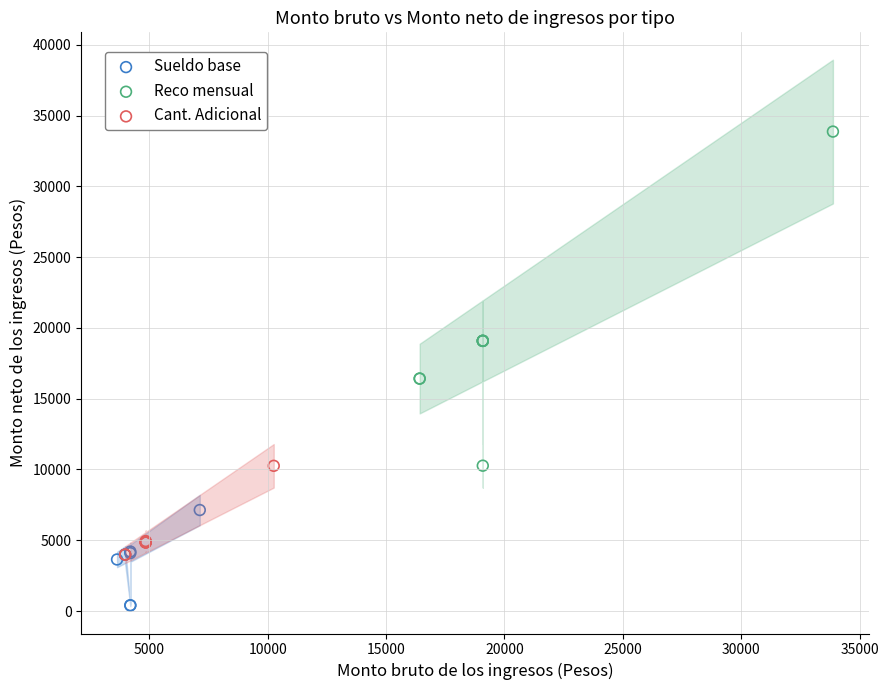

Which series contains the lowest Y value?

Sueldo base